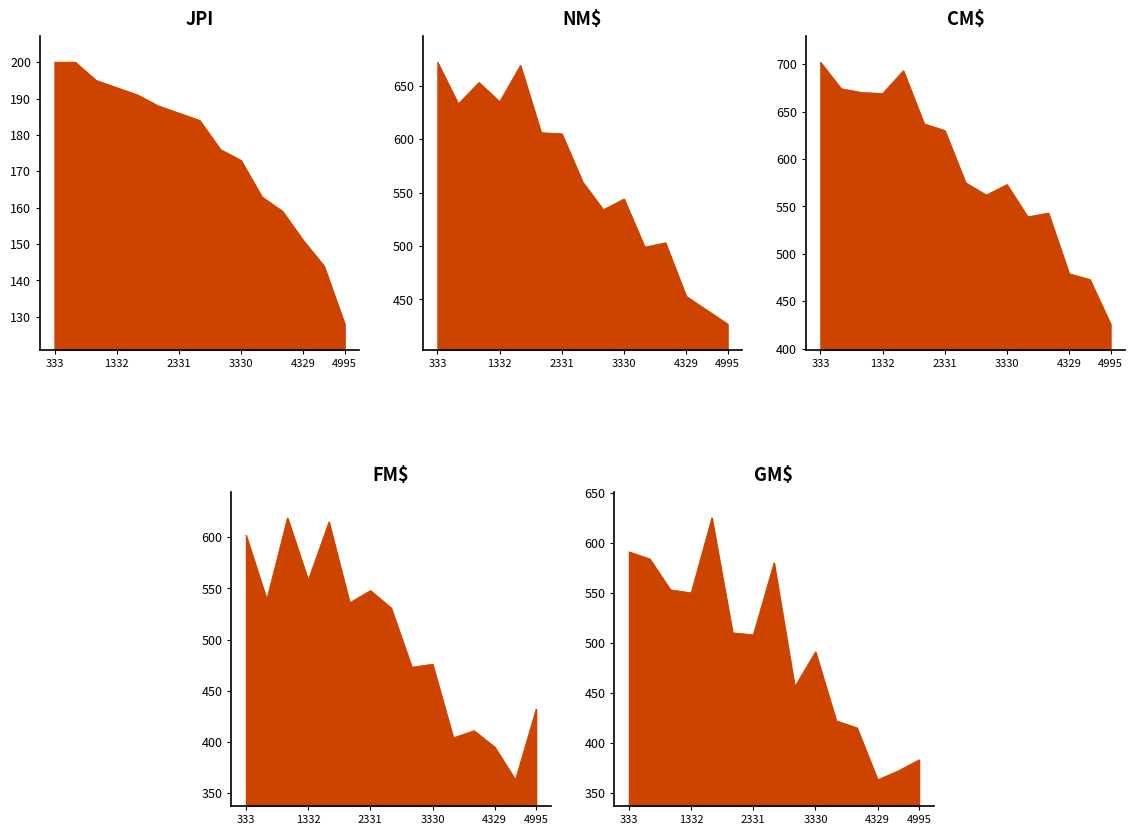

What is the difference between the maximum and minimum values in the FM$ series?

256